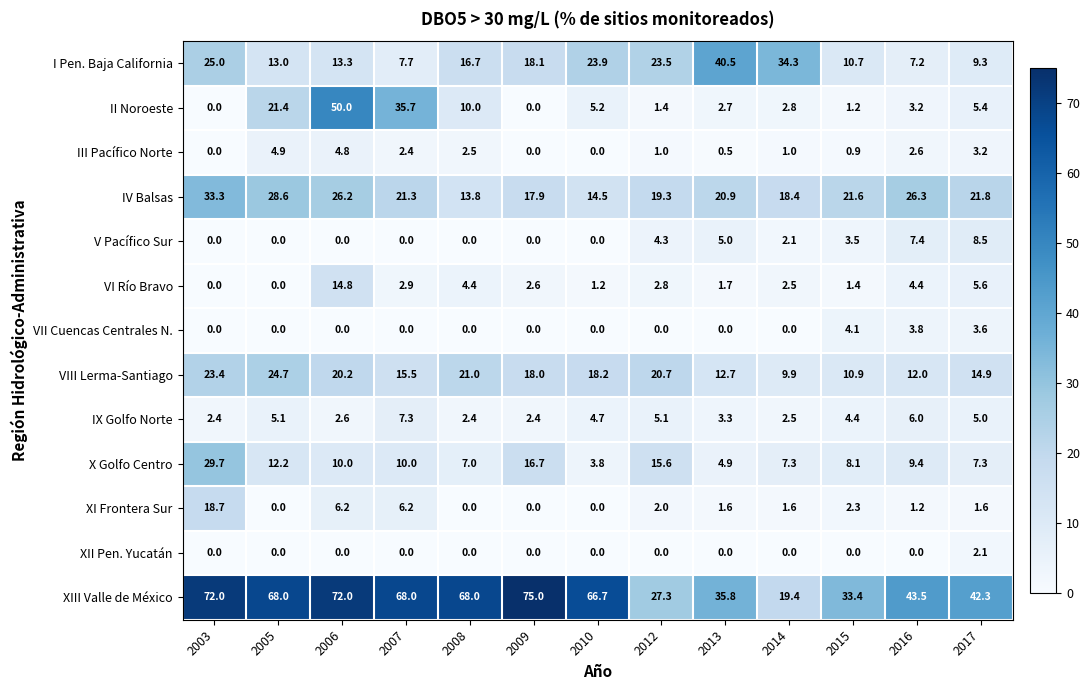

Count the number of data series in this chart.

13